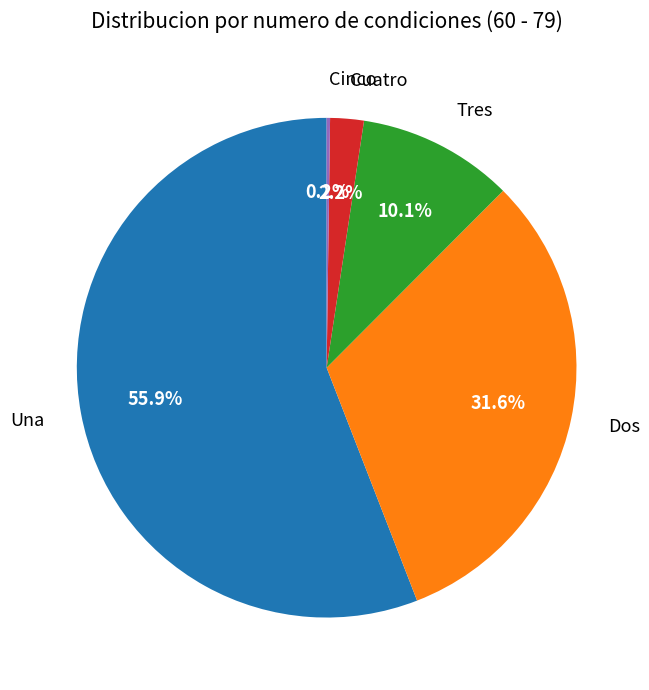

Is there any slice that represents more than half of the pie?

Yes